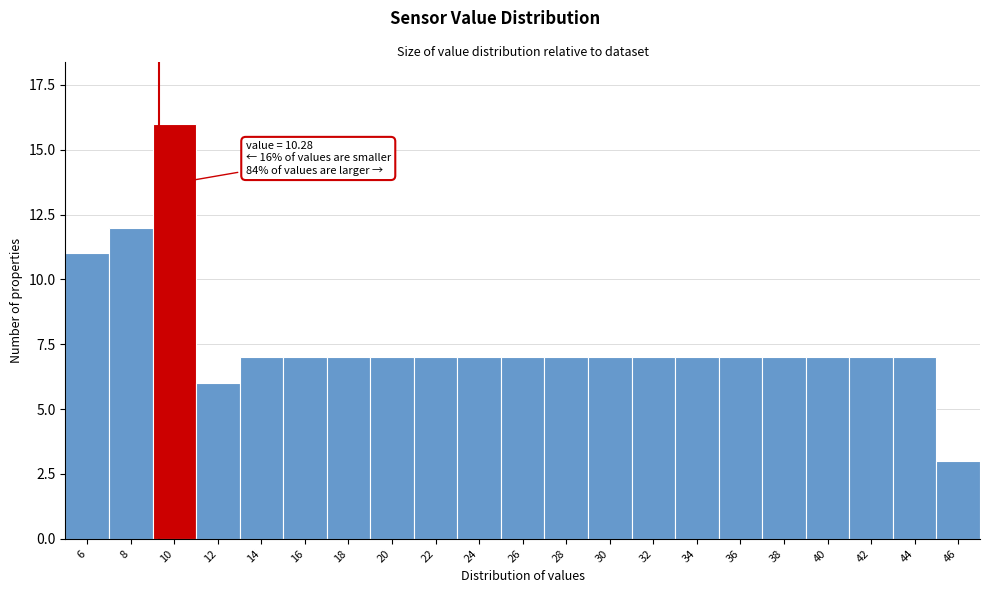

Reading left to right, what are all the values shown in this chart?

11	12	16	6	7	7	7	7	7	7	7	7	7	7	7	7	7	7	7	7	3